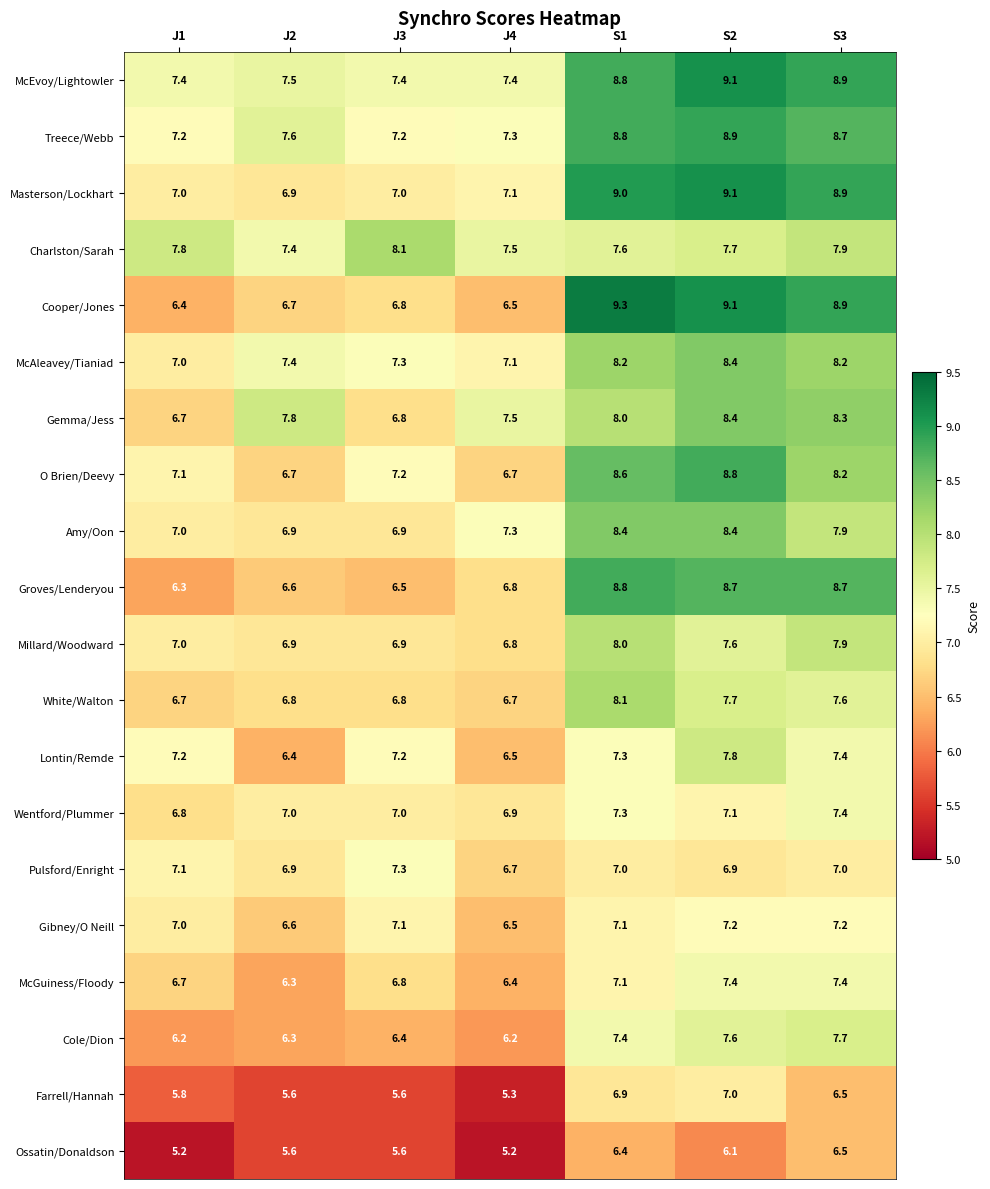

The Treece/Webb series shows 9.6 at J1. True or false?

False